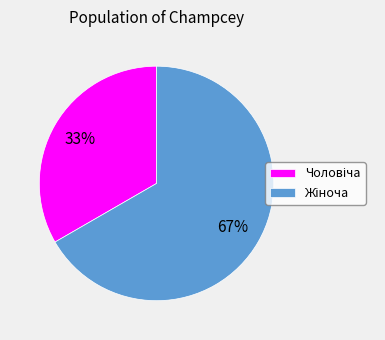

Is there a majority slice in this chart?

Yes